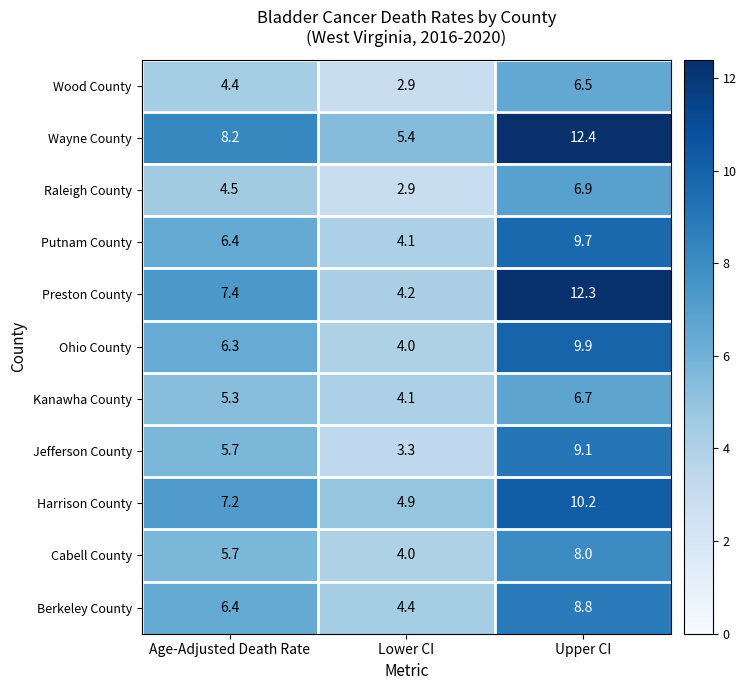

What is the difference between the Preston County values at Age-Adjusted Death Rate and Upper CI?

4.9